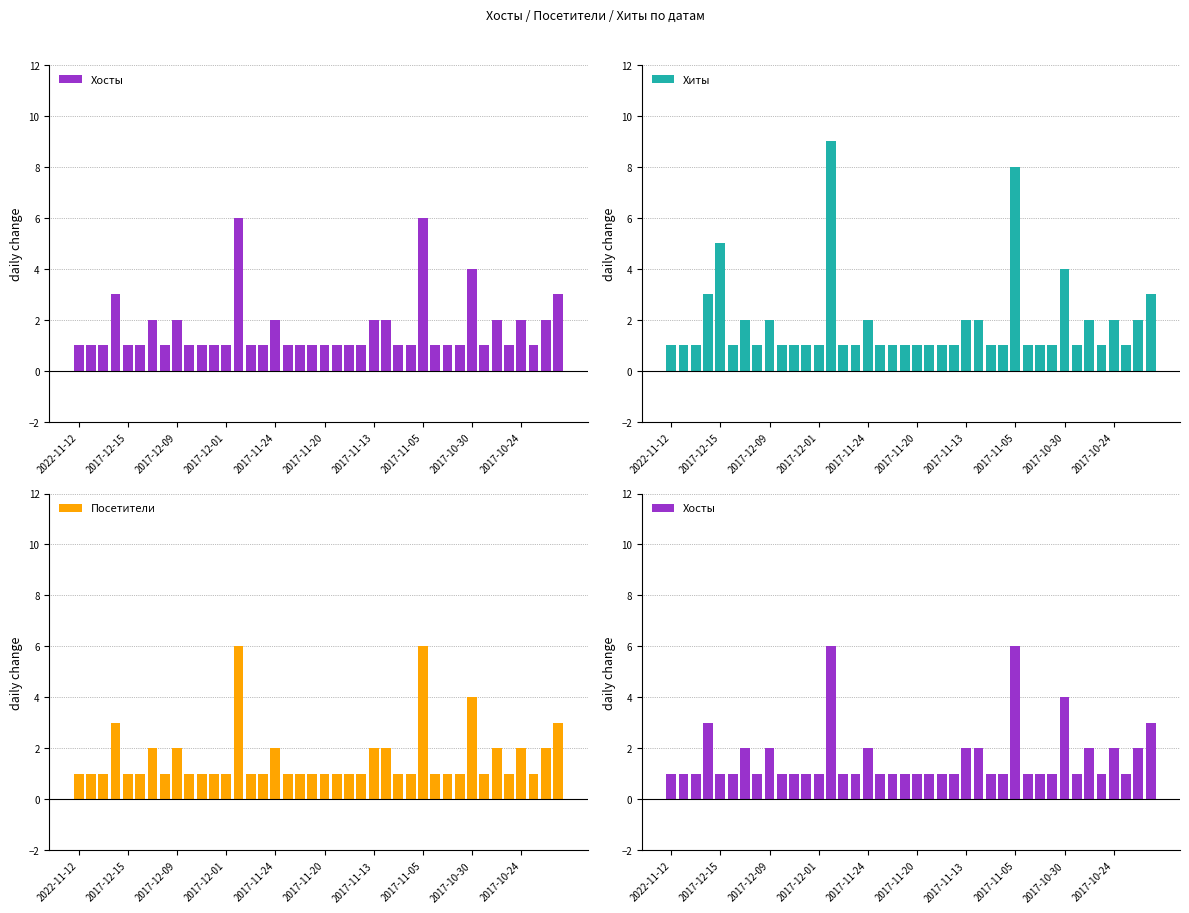

True or false: Хиты has a value of 1 at 2017-12-01.

True